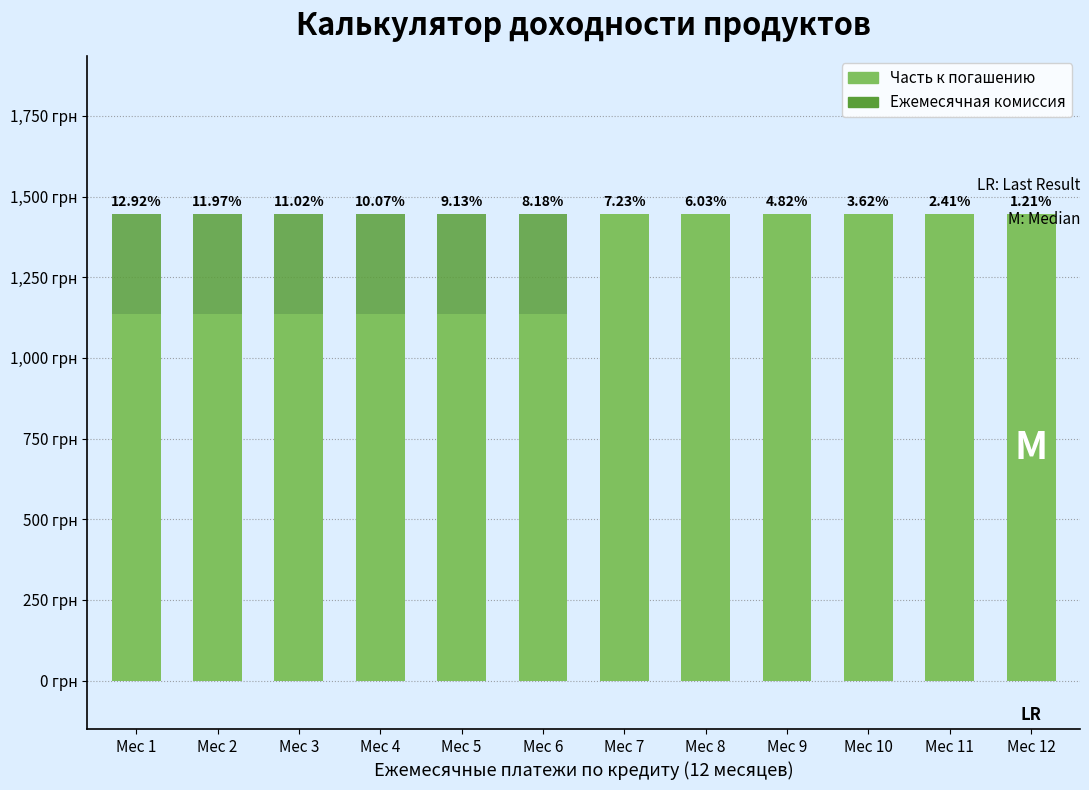

What are all the series names shown in the legend?

Часть к погашению, Ежемесячная комиссия